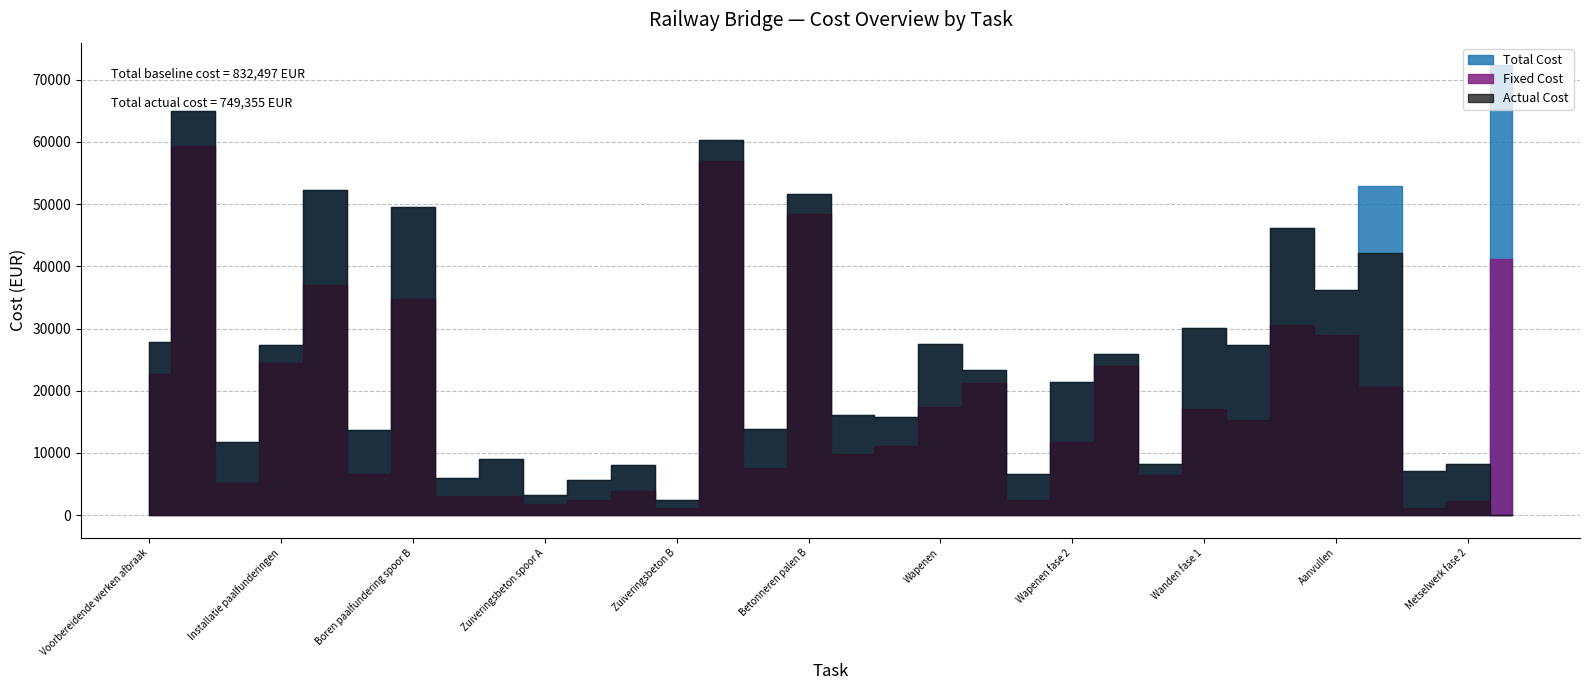

What is the difference between the maximum and minimum values in the Actual Cost series?

64976.7